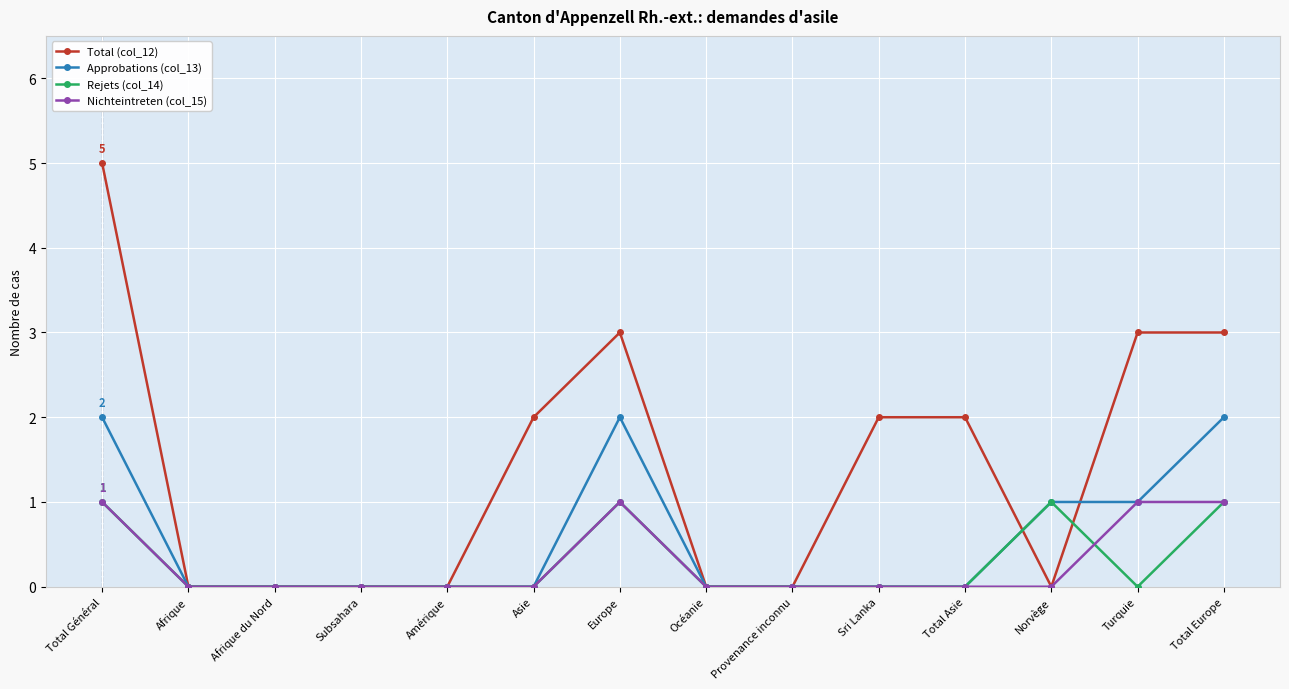

What position from the right is Norvège?

3